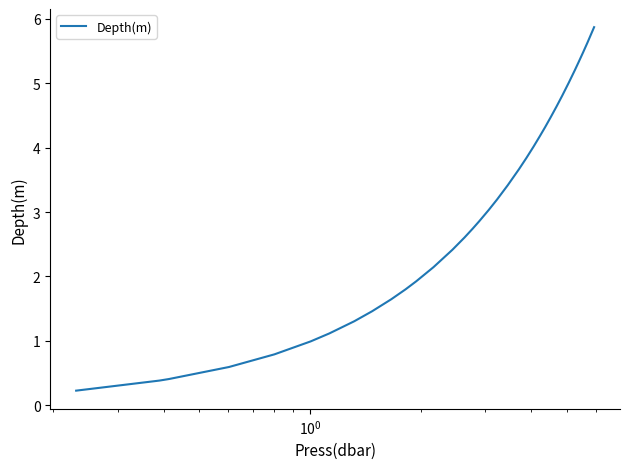

What is the difference between the maximum and minimum values?

5.6